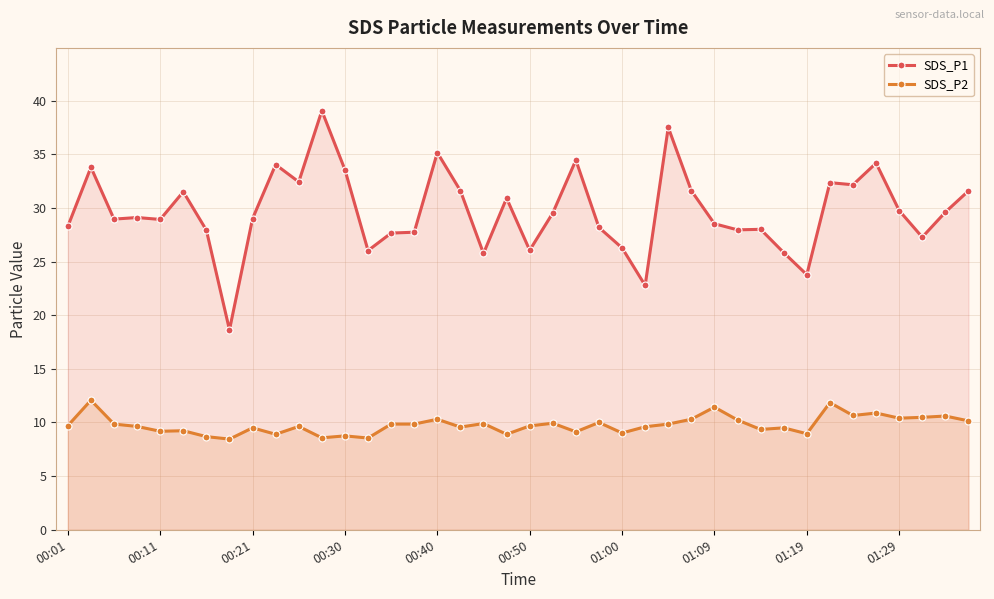

What is the average value of the SDS_P1 series?

29.7